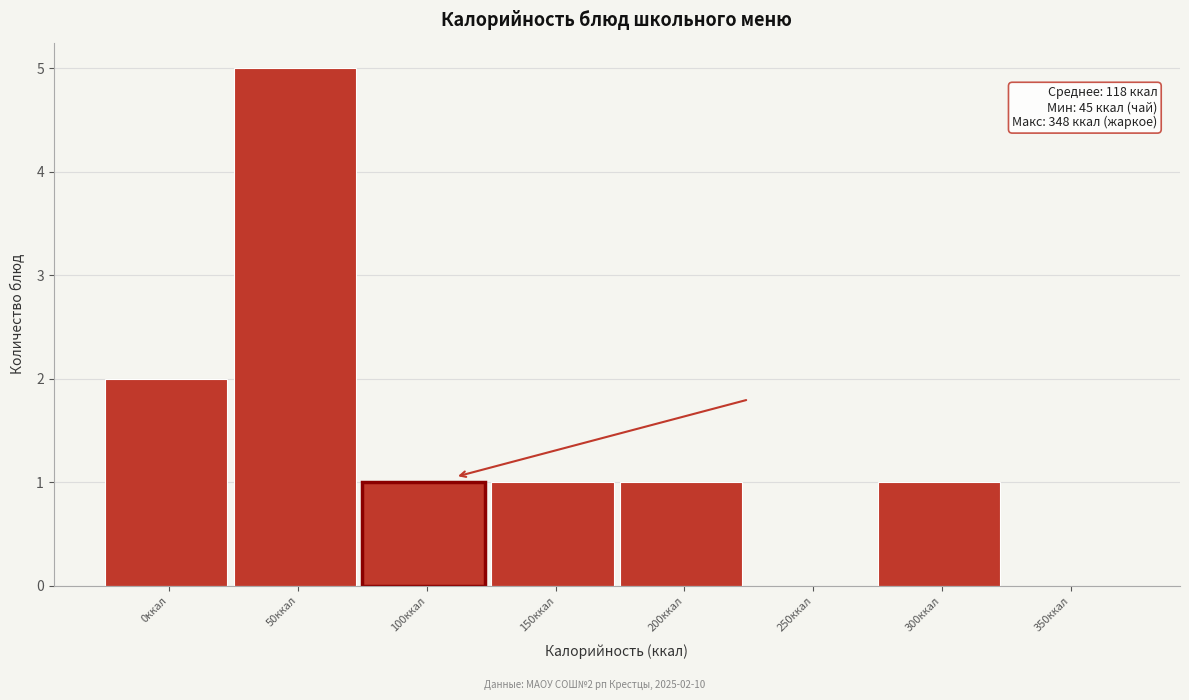

Reading right to left, list all the values displayed in this chart.

350ккал=0	300ккал=1	250ккал=0	200ккал=1	150ккал=1	100ккал=1	50ккал=5	0ккал=2